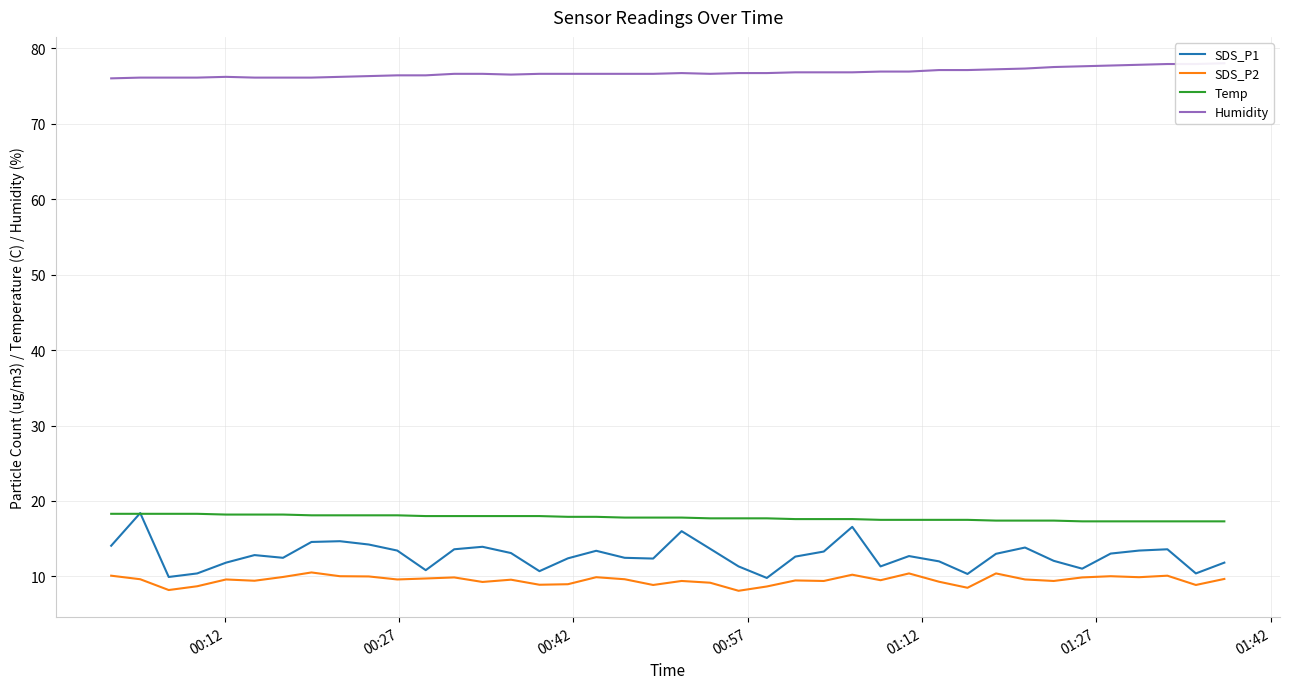

Which series has the largest range (max minus min)?

SDS_P1